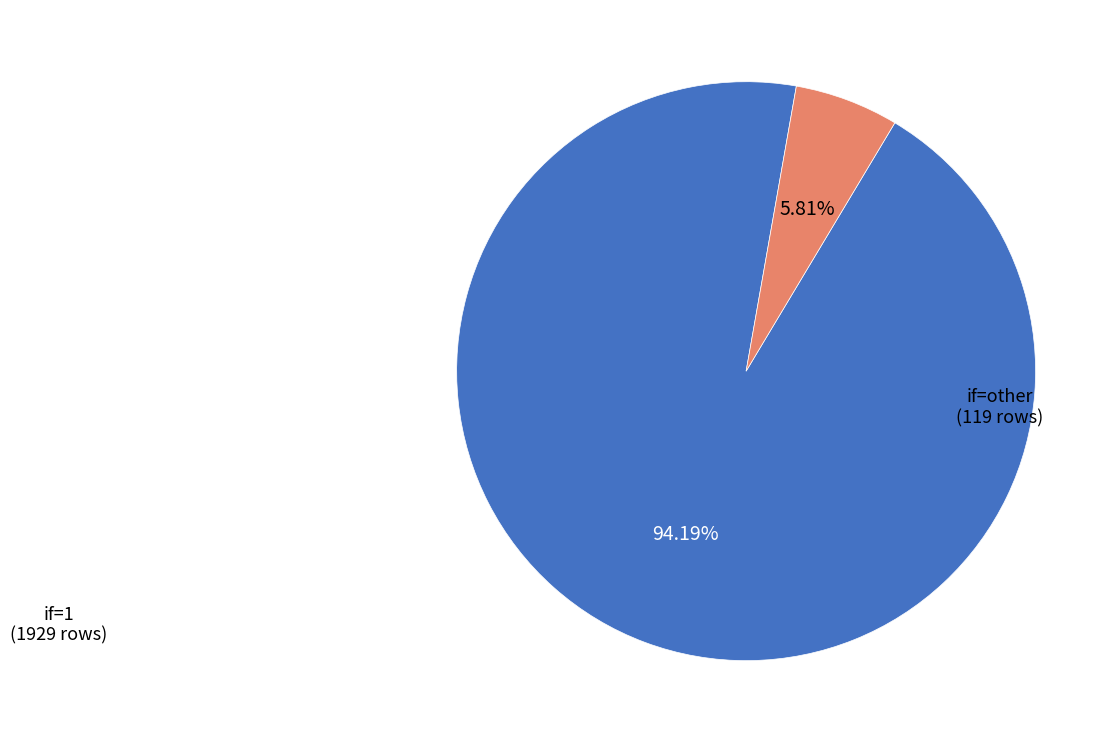

Is there a majority slice in this chart?

Yes